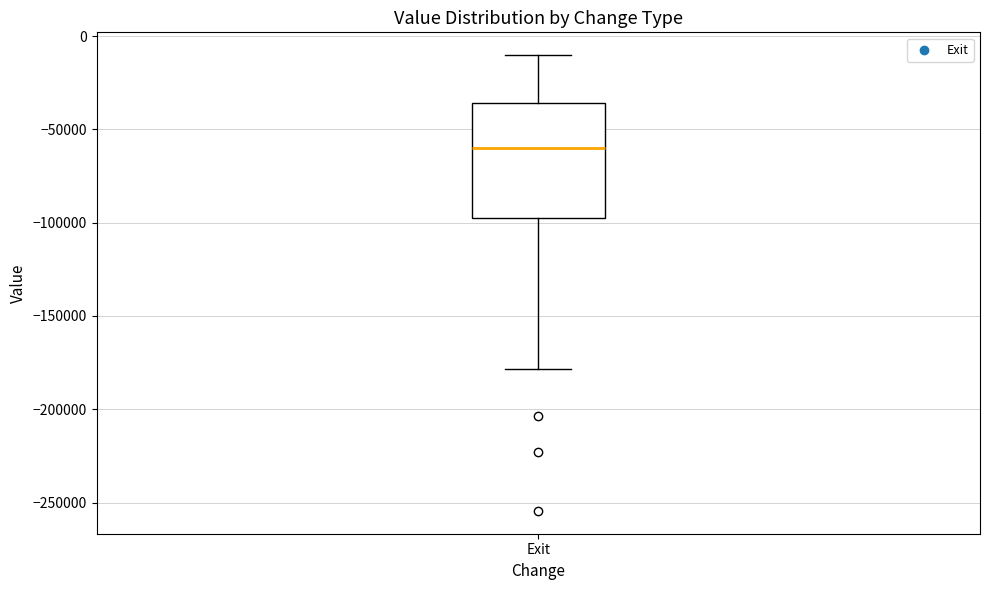

Transcribe this box plot: give where the median line is, the range the box spans, and where the two whiskers end, as read against the y-axis. The values are not printed on the chart, so give them approximately, as read against the axis.

median -60000, box -100000 to -35000, whiskers -180000 to -10000